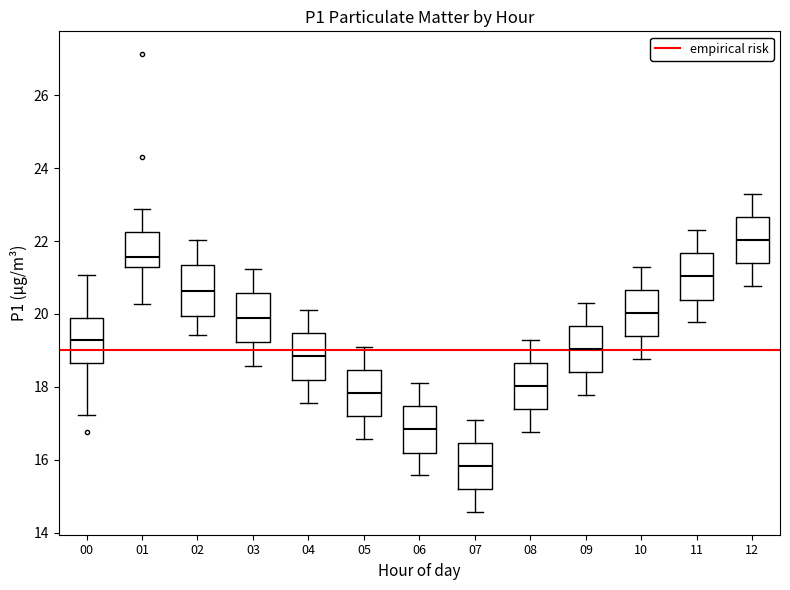

Reading left to right, transcribe this box plot: for each box, give where its median line is, the range the box spans, and where its two whiskers end, as read against the y-axis. The values are not printed on the chart, so give them approximately, as read against the axis.

00: median 19.2, box 18.6 to 19.8, whiskers 17.2 to 21.0
01: median 21.6, box 21.2 to 22.2, whiskers 20.2 to 22.8
02: median 20.6, box 20.0 to 21.4, whiskers 19.4 to 22.0
03: median 20.0, box 19.2 to 20.6, whiskers 18.6 to 21.2
04: median 18.8, box 18.2 to 19.4, whiskers 17.6 to 20.2
05: median 17.8, box 17.2 to 18.4, whiskers 16.6 to 19.2
06: median 16.8, box 16.2 to 17.4, whiskers 15.6 to 18.2
07: median 15.8, box 15.2 to 16.4, whiskers 14.6 to 17.2
08: median 18.0, box 17.4 to 18.6, whiskers 16.8 to 19.4
09: median 19.0, box 18.4 to 19.6, whiskers 17.8 to 20.4
10: median 20.0, box 19.4 to 20.6, whiskers 18.8 to 21.4
11: median 21.0, box 20.4 to 21.6, whiskers 19.8 to 22.4
12: median 22.0, box 21.4 to 22.6, whiskers 20.8 to 23.4